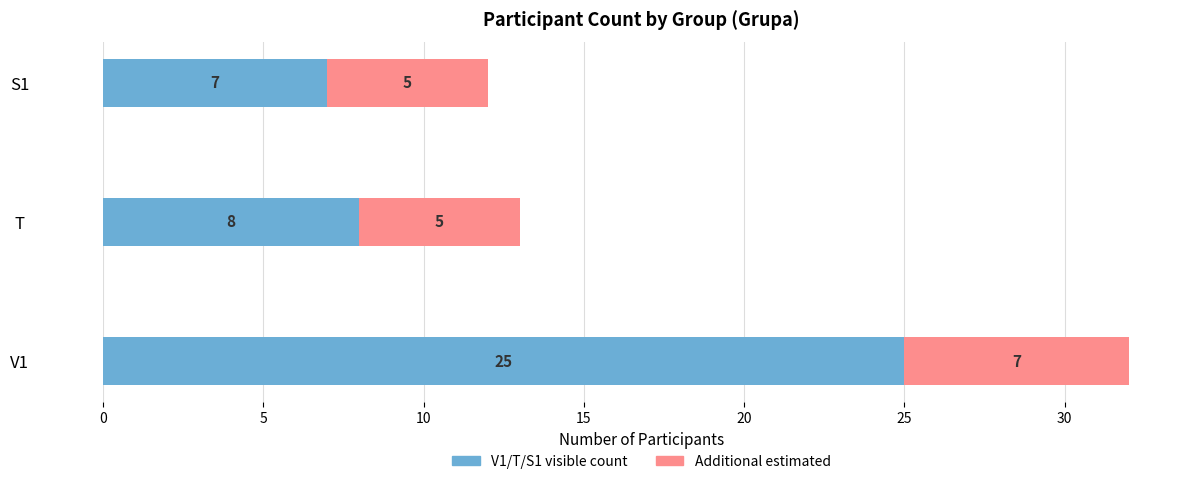

At which category is the sum across all series the highest?

V1